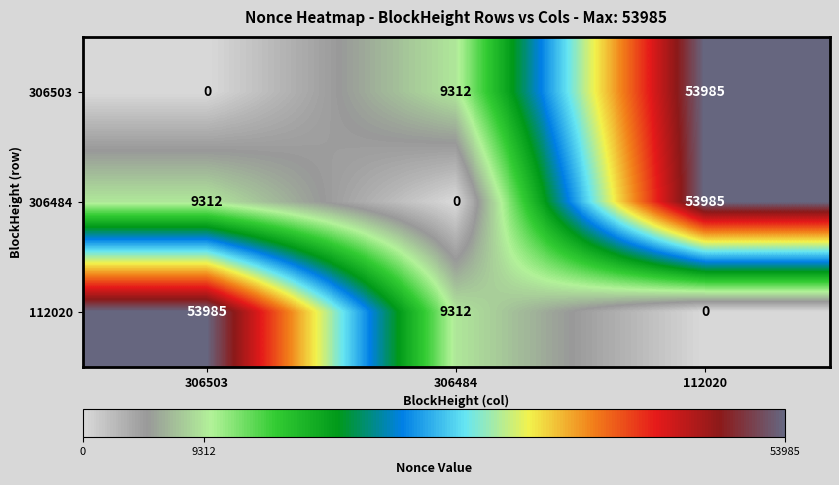

At which category is the sum across all series the highest?

112020